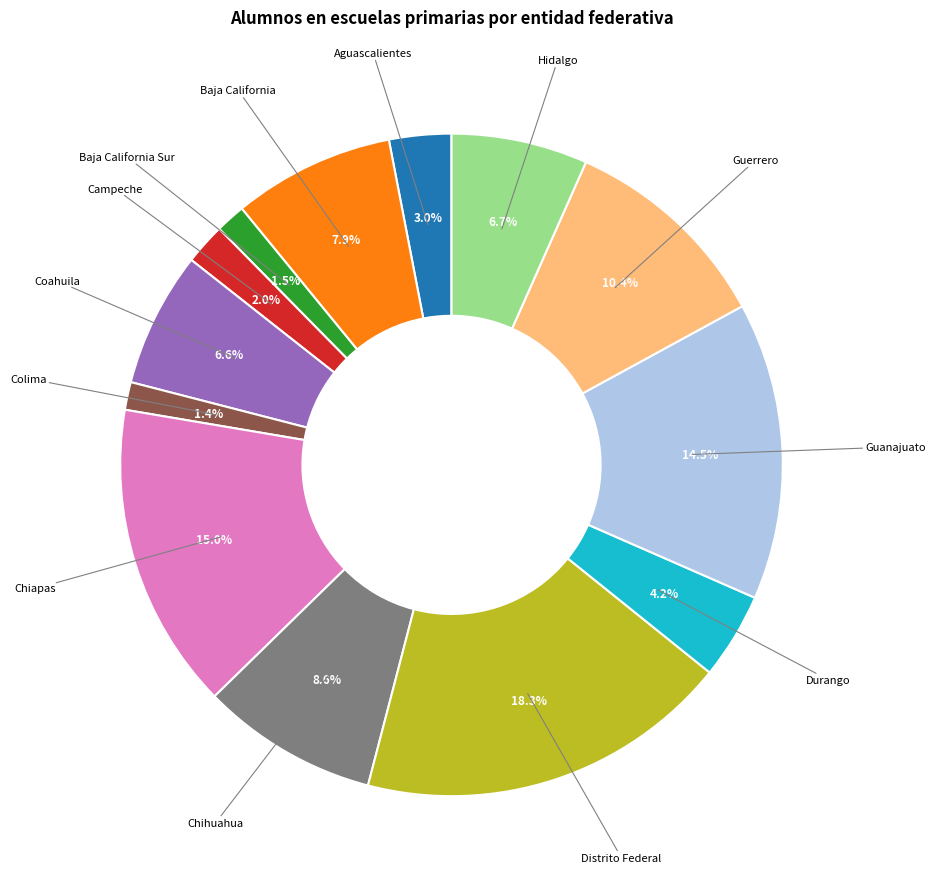

Is there any slice that represents more than half of the pie?

No